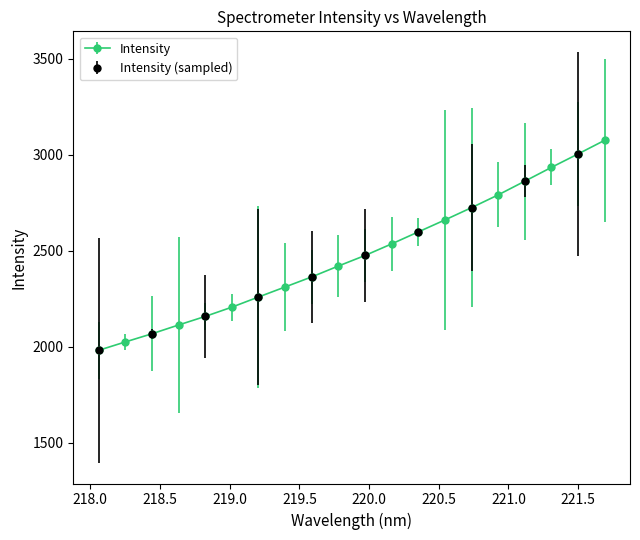

Reading left to right, what are all the values shown in this chart?

218.0596=1982.3	218.2508=2025.9	218.442=2068.4	218.6332=2114.2	218.8244=2158.9	219.0156=2207.0	219.2067=2260.0	219.3979=2312.2	219.589=2364.7	219.7801=2421.3	219.9712=2476.1	220.1623=2536.5	220.3533=2598.9	220.5444=2661.2	220.7354=2725.3	220.9264=2791.6	221.1174=2862.9	221.3083=2934.8	221.4993=3004.7	221.6902=3075.8